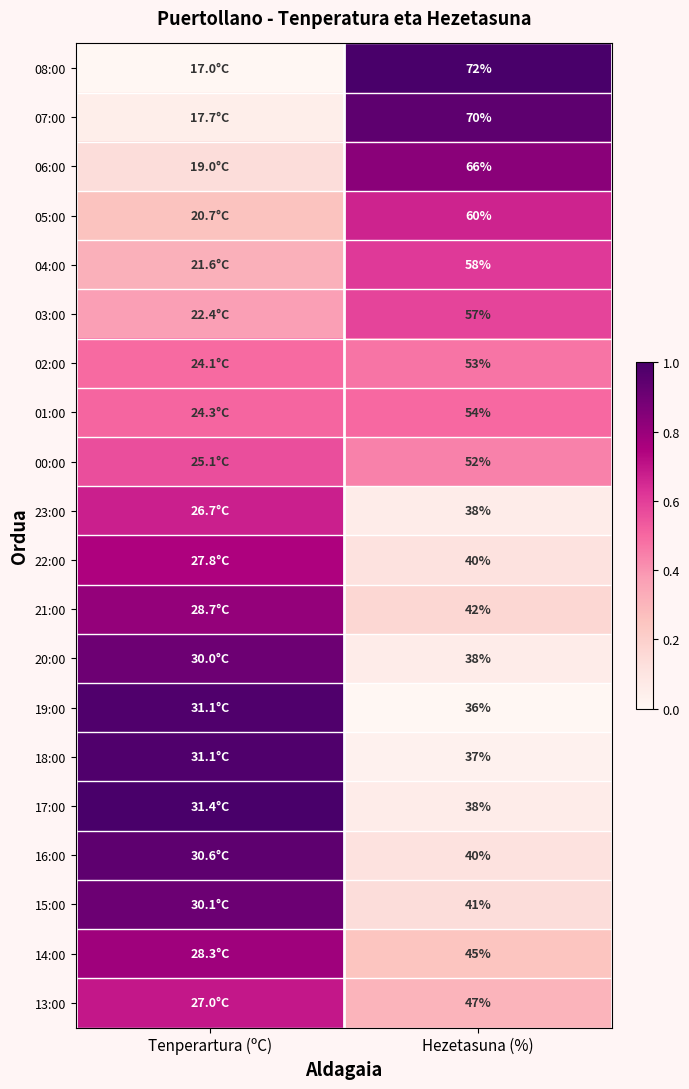

Between Hezetasuna (%) and Tenperartura (ºC), which is larger?

Hezetasuna (%)